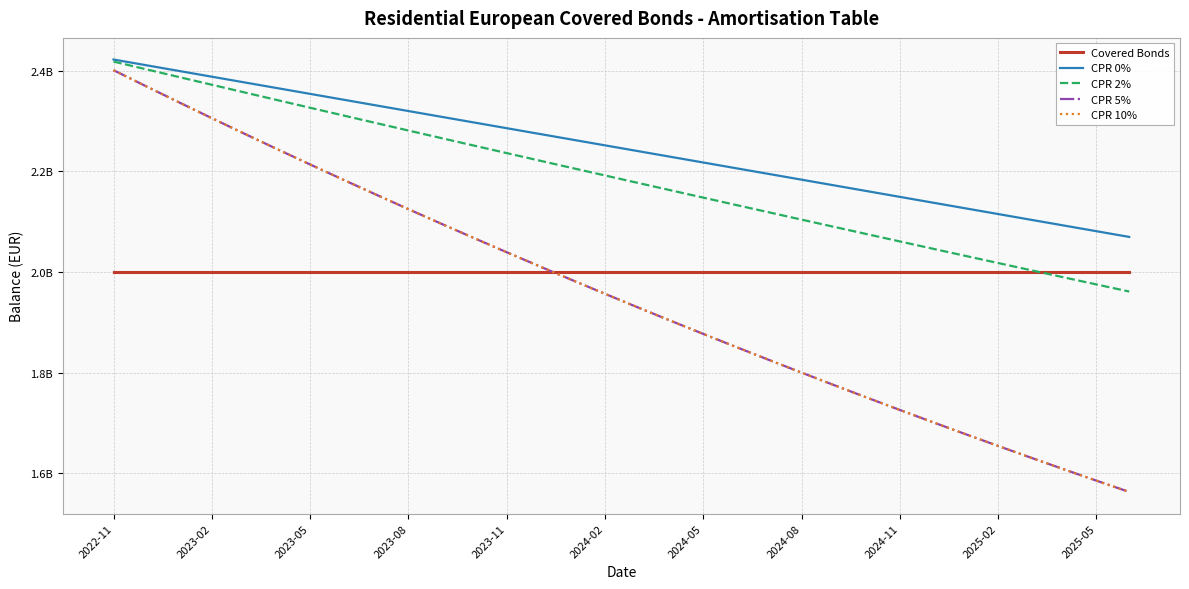

At which label does CPR 0% first exceed 2251738313?

2022-11